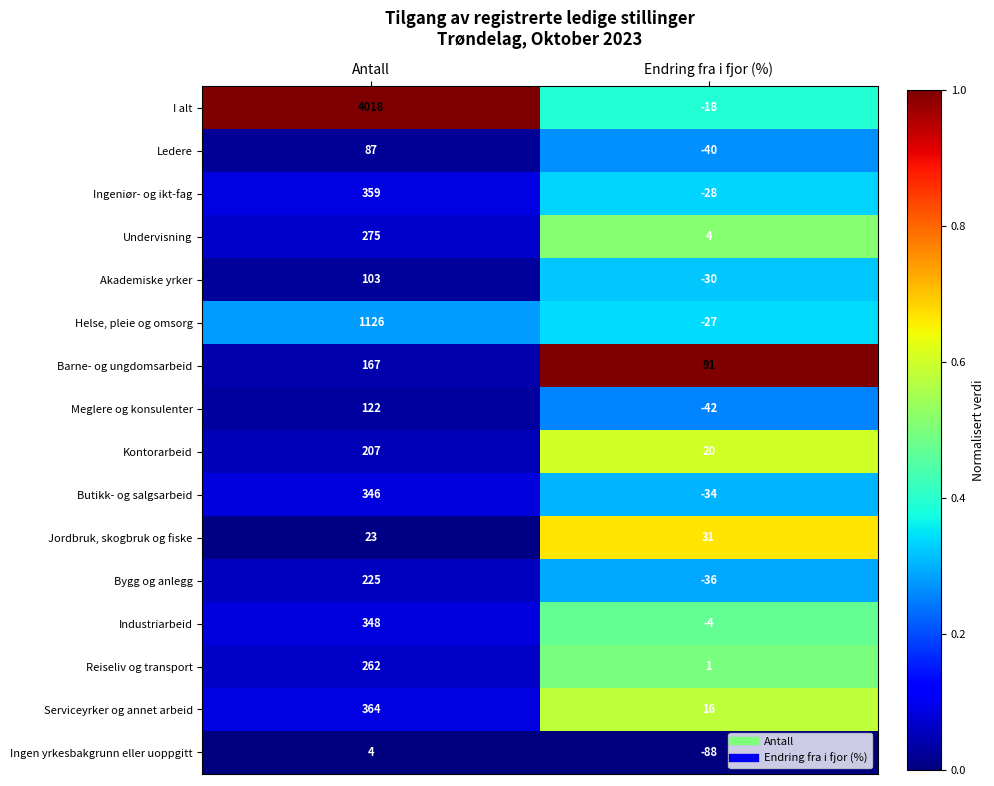

What value does the Meglere og konsulenter series have at Antall, to the nearest 50?

100